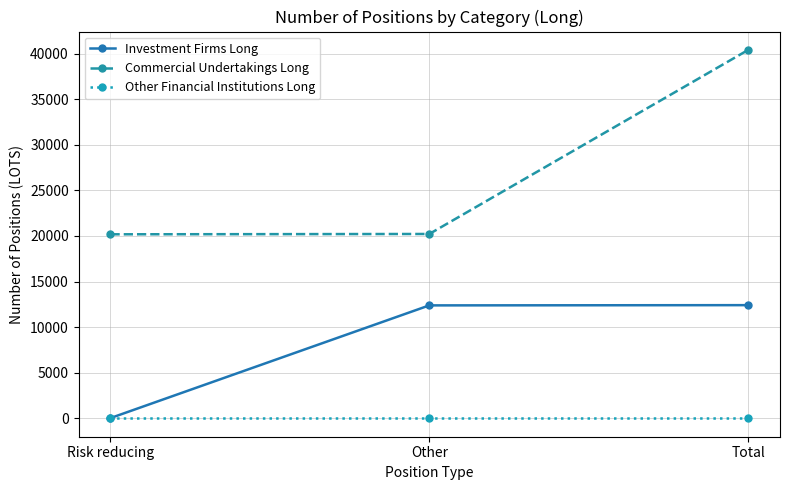

What is the value of the Investment Firms Long point at the 1st from the left?

26